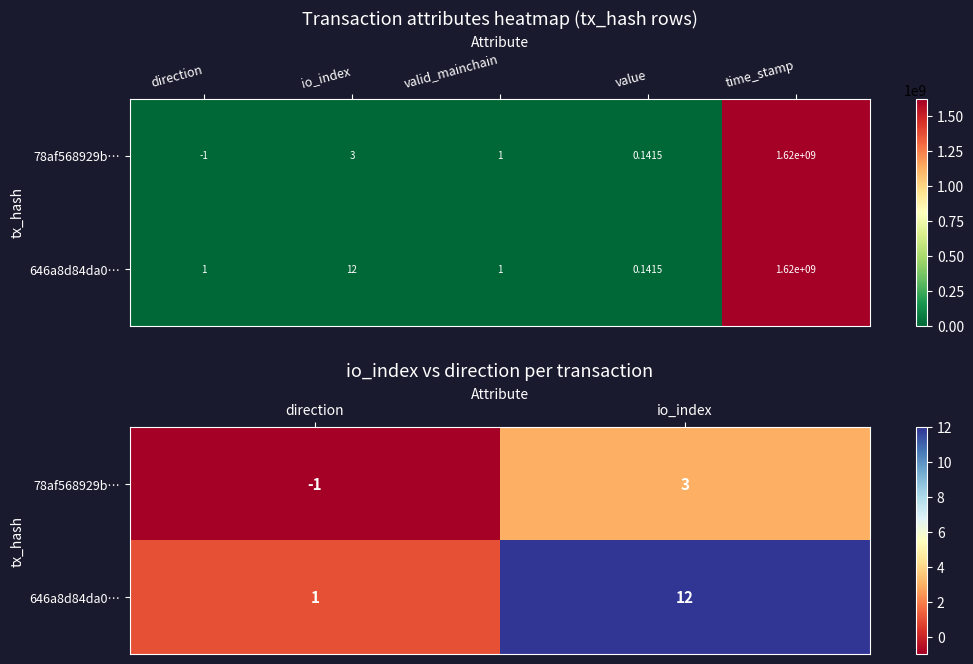

Is it true that 646a8d84da0… equals 1 at direction?

True